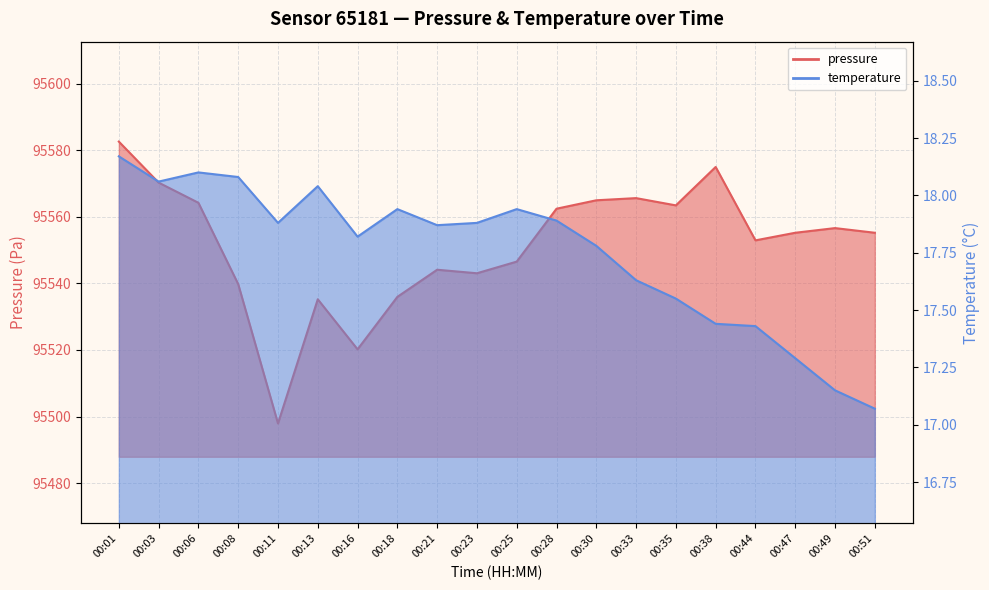

At which category does the chart reach its peak across all series?

00:01